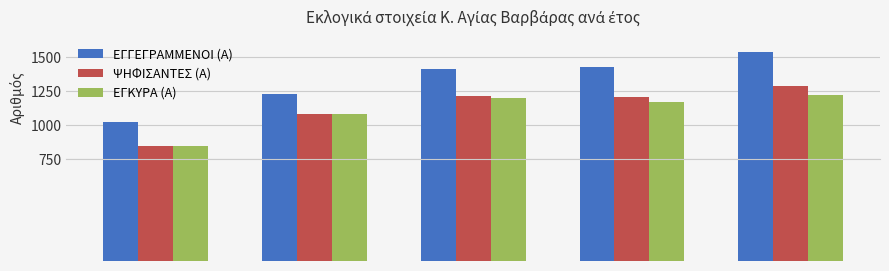

Does the chart contain stacked bars?

No